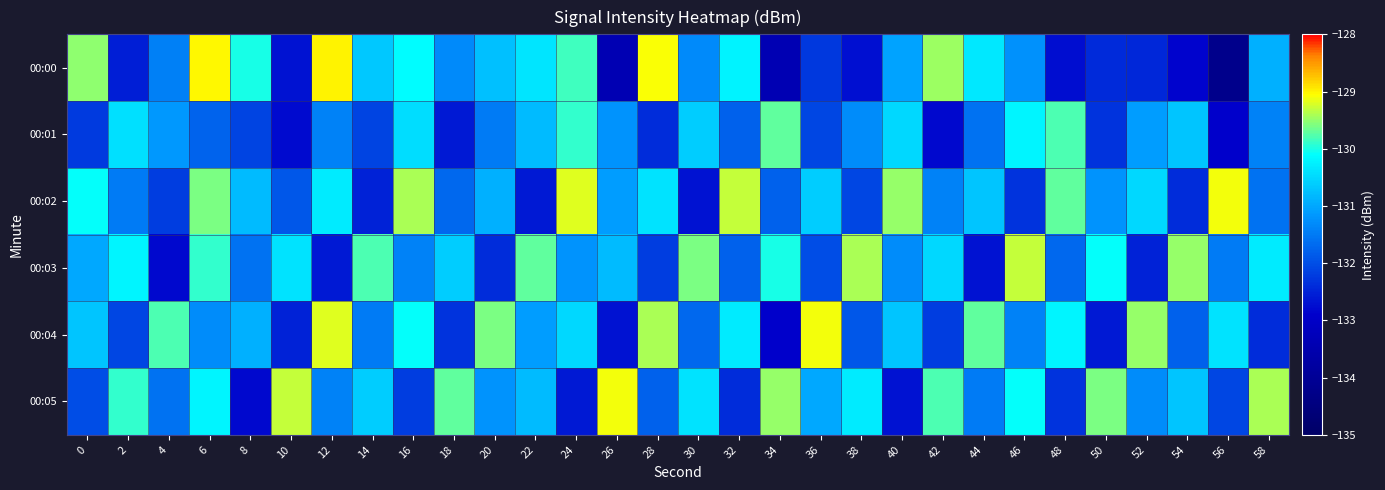

Reading left to right, list all the values displayed in this chart.

00:00: 0=-129.5	2=-132.5	4=-131.4	6=-129.0	8=-130.0	10=-132.7	12=-129.0	14=-130.7	16=-130.1	18=-131.3	20=-130.7	22=-130.4	24=-129.9	26=-133.4	28=-129.1	30=-131.3	32=-130.2	34=-133.4	36=-132.2	38=-132.7	40=-131.0	42=-129.5	44=-130.3	46=-131.2	48=-132.7	50=-132.4	52=-132.4	54=-132.8	56=-134.2	58=-130.9
00:01: 0=-132.2	2=-130.4	4=-131.2	6=-131.8	8=-132.1	10=-132.8	12=-131.4	14=-132.1	16=-130.4	18=-132.6	20=-131.5	22=-130.8	24=-129.9	26=-131.2	28=-132.4	30=-130.6	32=-131.8	34=-129.7	36=-132.1	38=-131.3	40=-130.5	42=-132.8	44=-131.6	46=-130.2	48=-129.8	50=-132.3	52=-131.1	54=-130.7	56=-132.9	58=-131.4
00:02: 0=-130.1	2=-131.5	4=-132.2	6=-129.6	8=-130.8	10=-131.9	12=-130.3	14=-132.5	16=-129.4	18=-131.7	20=-130.9	22=-132.6	24=-129.2	26=-131.1	28=-130.4	30=-132.7	32=-129.3	34=-131.8	36=-130.6	38=-132.1	40=-129.5	42=-131.4	44=-130.7	46=-132.3	48=-129.7	50=-131.2	52=-130.5	54=-132.4	56=-129.1	58=-131.6
00:03: 0=-131.0	2=-130.2	4=-132.8	6=-129.9	8=-131.6	10=-130.4	12=-132.6	14=-129.8	16=-131.4	18=-130.6	20=-132.4	22=-129.7	24=-131.2	26=-130.8	28=-132.2	30=-129.6	32=-131.8	34=-130.0	36=-132.0	38=-129.4	40=-131.3	42=-130.5	44=-132.7	46=-129.3	48=-131.7	50=-130.1	52=-132.5	54=-129.5	56=-131.5	58=-130.3
00:04: 0=-130.7	2=-132.1	4=-129.8	6=-131.3	8=-130.9	10=-132.5	12=-129.2	14=-131.5	16=-130.1	18=-132.3	20=-129.6	22=-131.1	24=-130.5	26=-132.7	28=-129.4	30=-131.7	32=-130.3	34=-132.9	36=-129.1	38=-131.9	40=-130.7	42=-132.2	44=-129.7	46=-131.4	48=-130.2	50=-132.6	52=-129.5	54=-131.8	56=-130.4	58=-132.4
00:05: 0=-132.0	2=-129.9	4=-131.6	6=-130.2	8=-132.8	10=-129.3	12=-131.4	14=-130.6	16=-132.2	18=-129.7	20=-131.2	22=-130.8	24=-132.6	26=-129.1	28=-131.8	30=-130.4	32=-132.4	34=-129.5	36=-131.0	38=-130.3	40=-132.7	42=-129.8	44=-131.5	46=-130.1	48=-132.3	50=-129.6	52=-131.3	54=-130.7	56=-132.1	58=-129.4